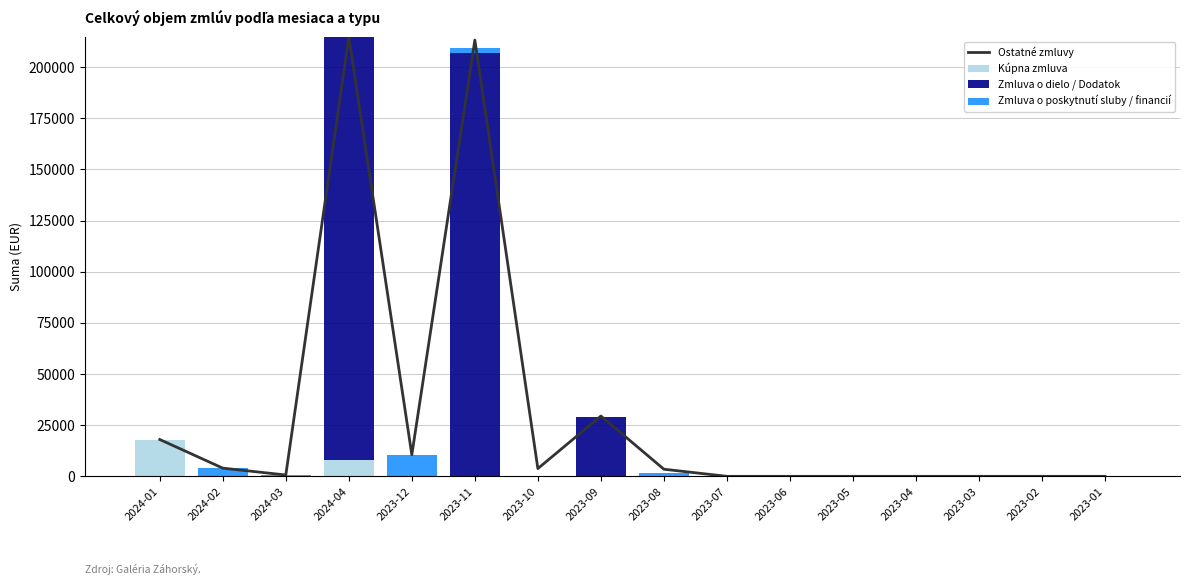

What position from the right is 2024-03?

14